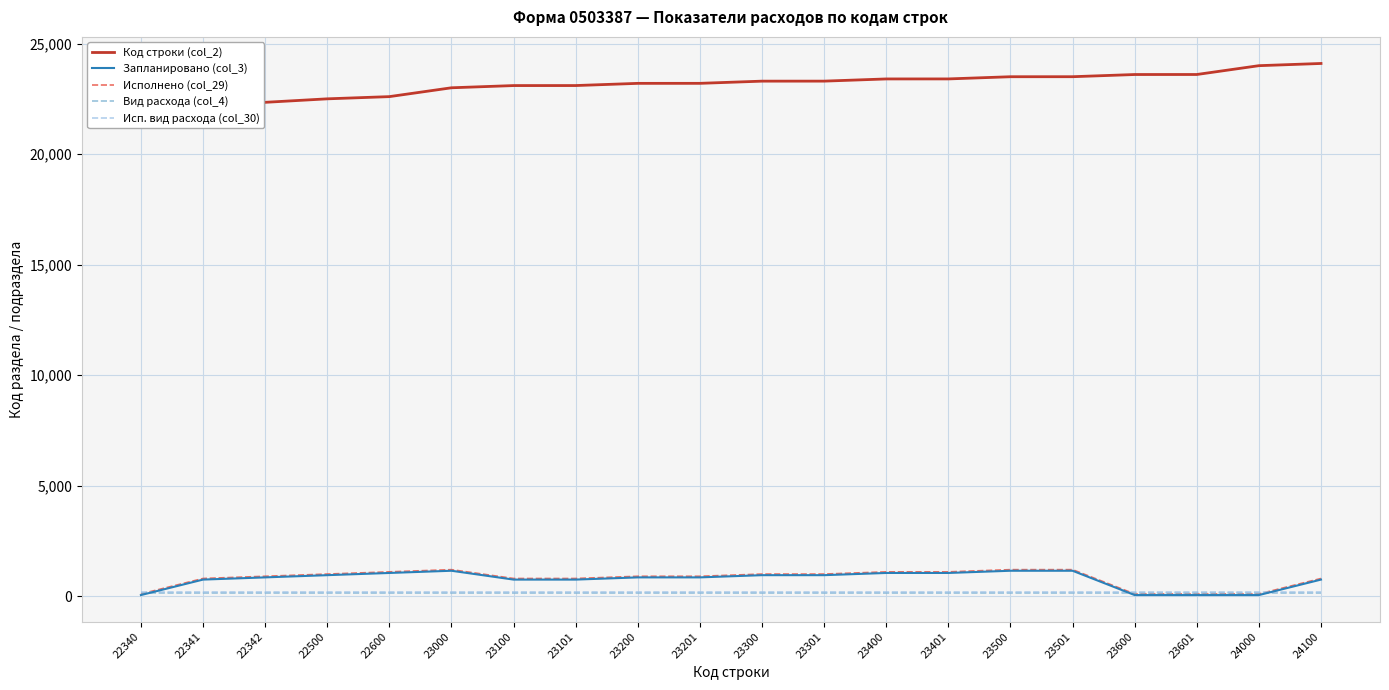

Reading left to right, list all the values displayed in this chart.

Код строки (col_2): 22340	22341	22342	22500	22600	23000	23100	23101	23200	23201	23300	23301	23400	23401	23500	23501	23600	23601	24000	24100
Запланировано (col_3): 50	750	850	950	1050	1150	750	750	850	850	950	950	1050	1050	1150	1150	50	50	50	750
Исполнено (col_29): 100	800	900	1000	1100	1200	800	800	900	900	1000	1000	1100	1100	1200	1200	100	100	100	800
Вид расхода (col_4): 150	150	150	150	150	150	150	150	150	150	150	150	150	150	150	150	150	150	150	150
Исп. вид расхода (col_30): 200	200	200	200	200	200	200	200	200	200	200	200	200	200	200	200	200	200	200	200